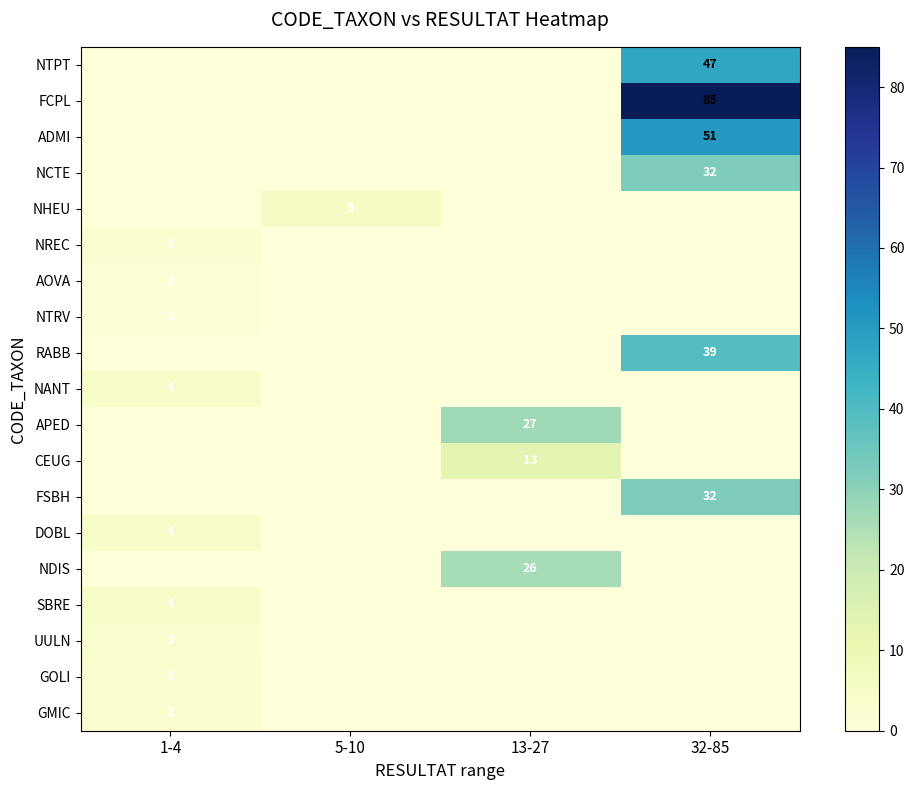

The NTRV series shows 1 at 1-4. True or false?

True